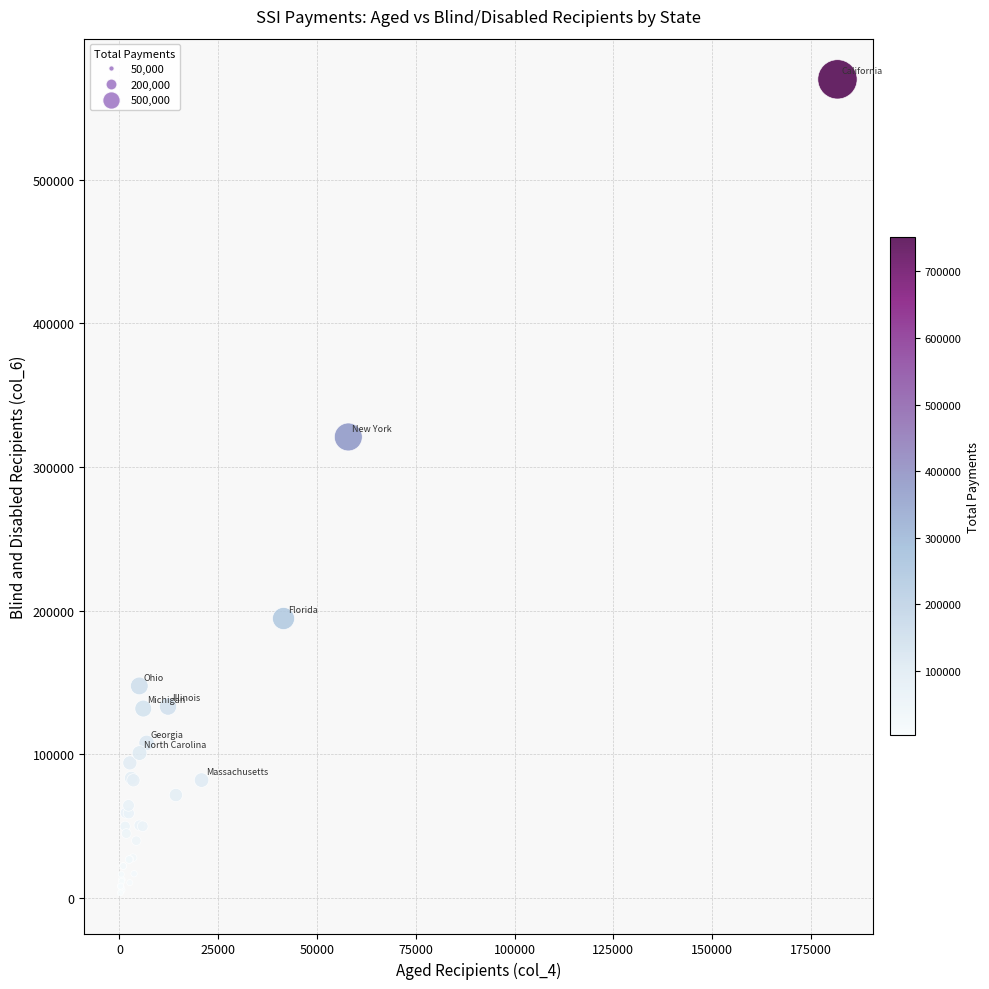

What Y value in the scatter plot is closest to 286609?

320805